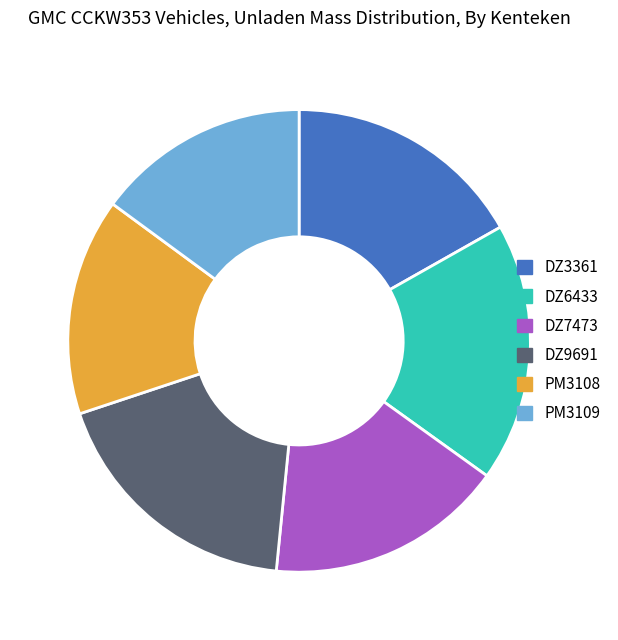

Combined, do DZ3361 and PM3109 account for over 50%?

No